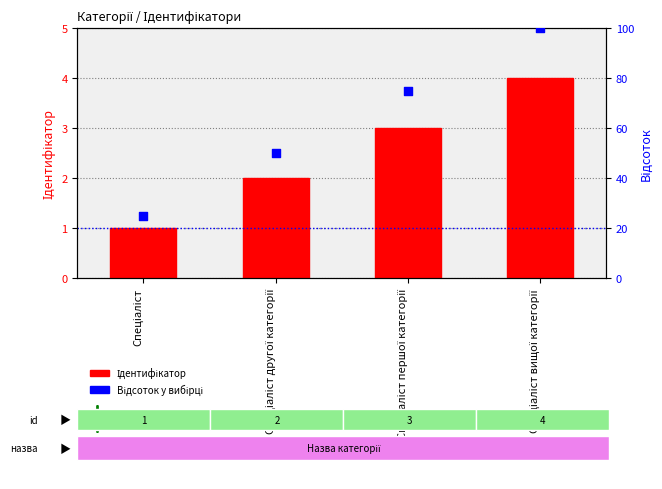

Which series reaches the maximum Y coordinate?

Відсоток у вибірці